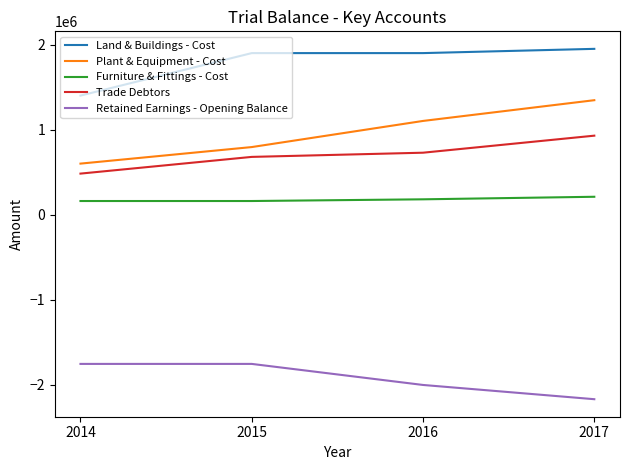

What are all the series names shown in the legend?

Land & Buildings - Cost, Plant & Equipment - Cost, Furniture & Fittings - Cost, Trade Debtors, Retained Earnings - Opening Balance